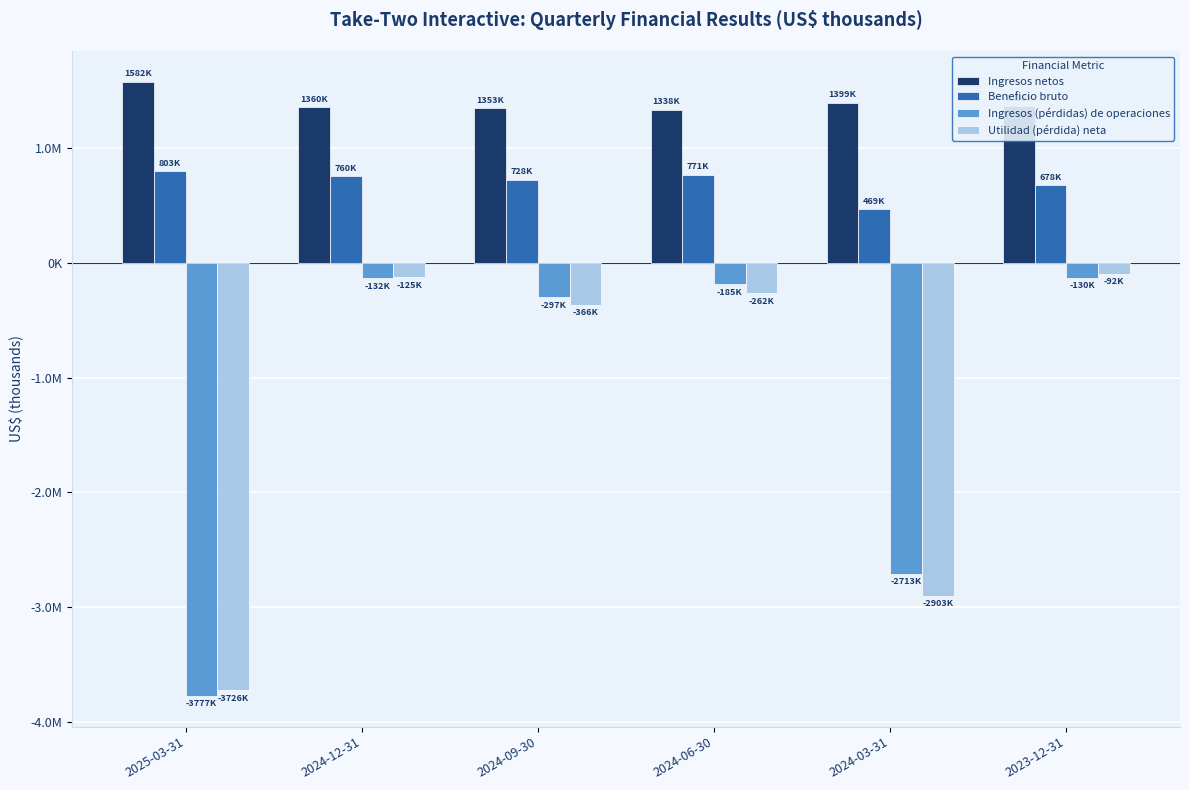

Are the bars grouped side by side (vs. stacked)?

Yes